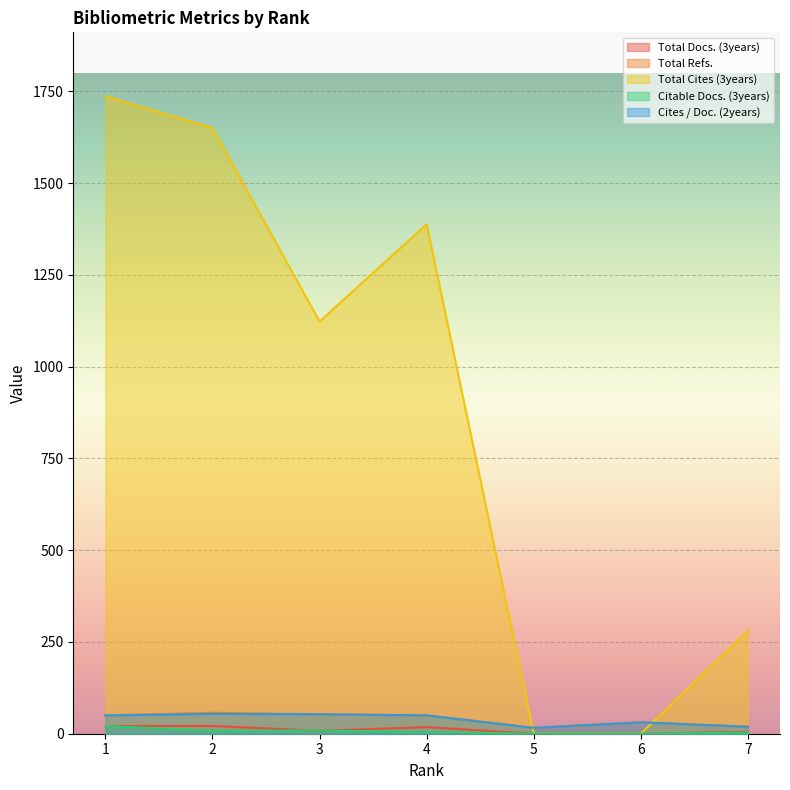

The Total Docs. (3years) series shows 8 at 3. True or false?

True